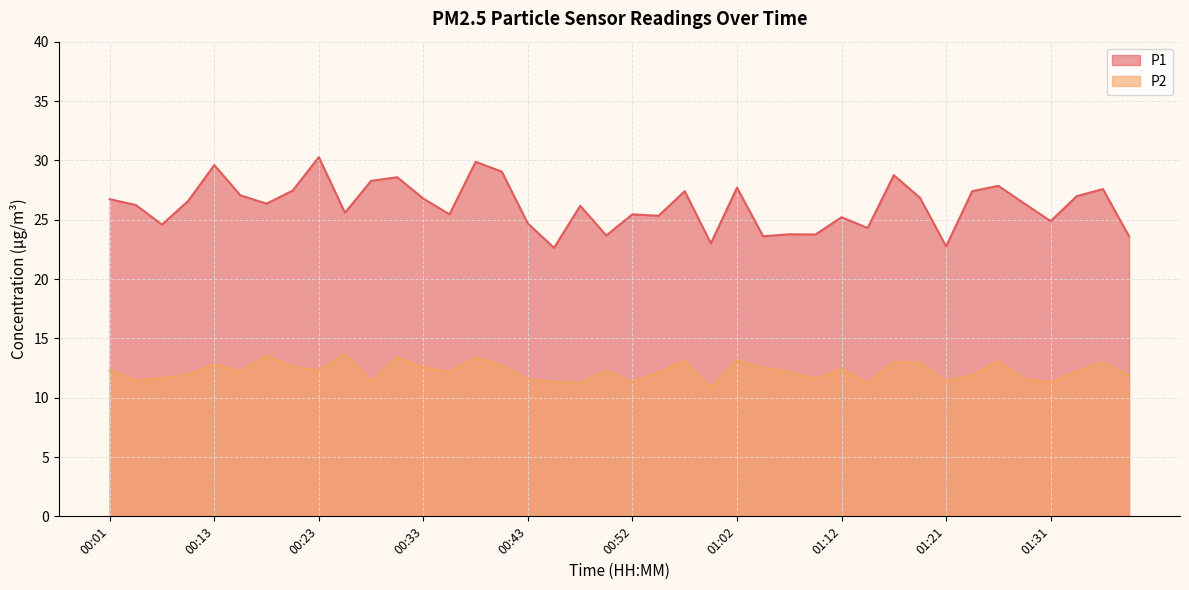

How many interior local valleys does the P2 series have?

12